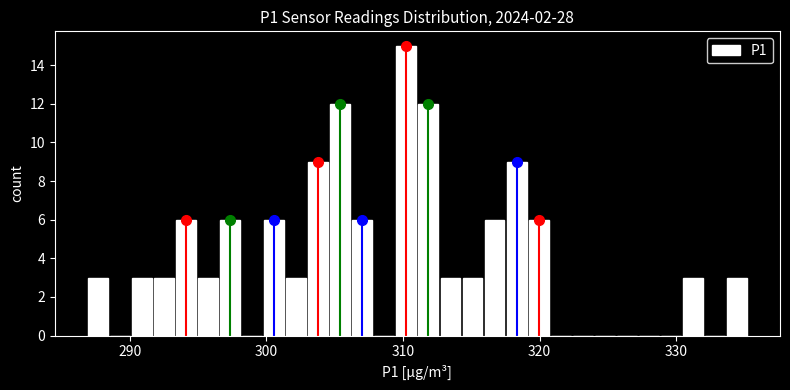

Read against the x-axis, roughly where is the centre of the tallest bar?

310